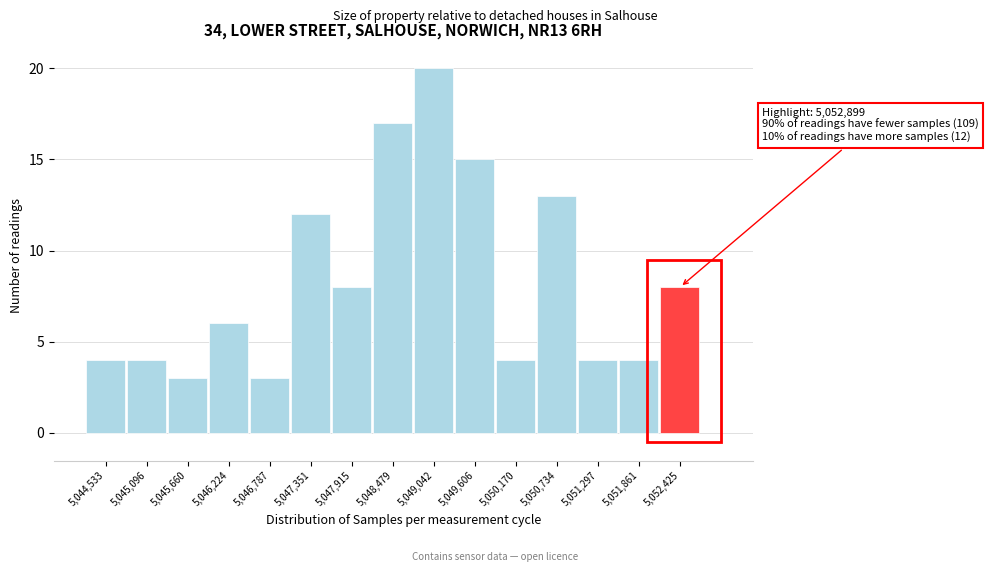

Reading left to right, extract all data points from this chart.

4	4	3	6	3	12	8	17	20	15	4	13	4	4	8